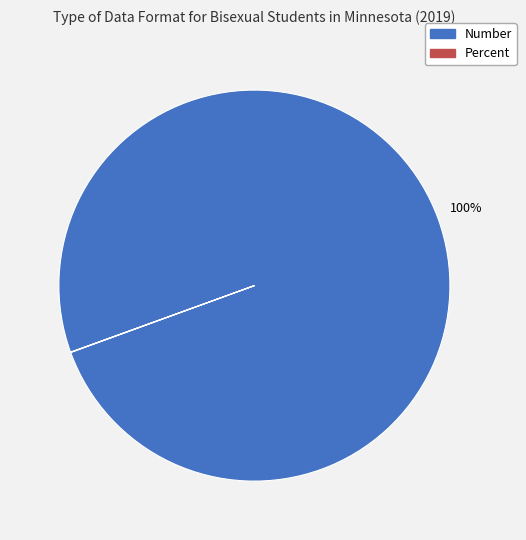

Which category accounts for the majority?

Number